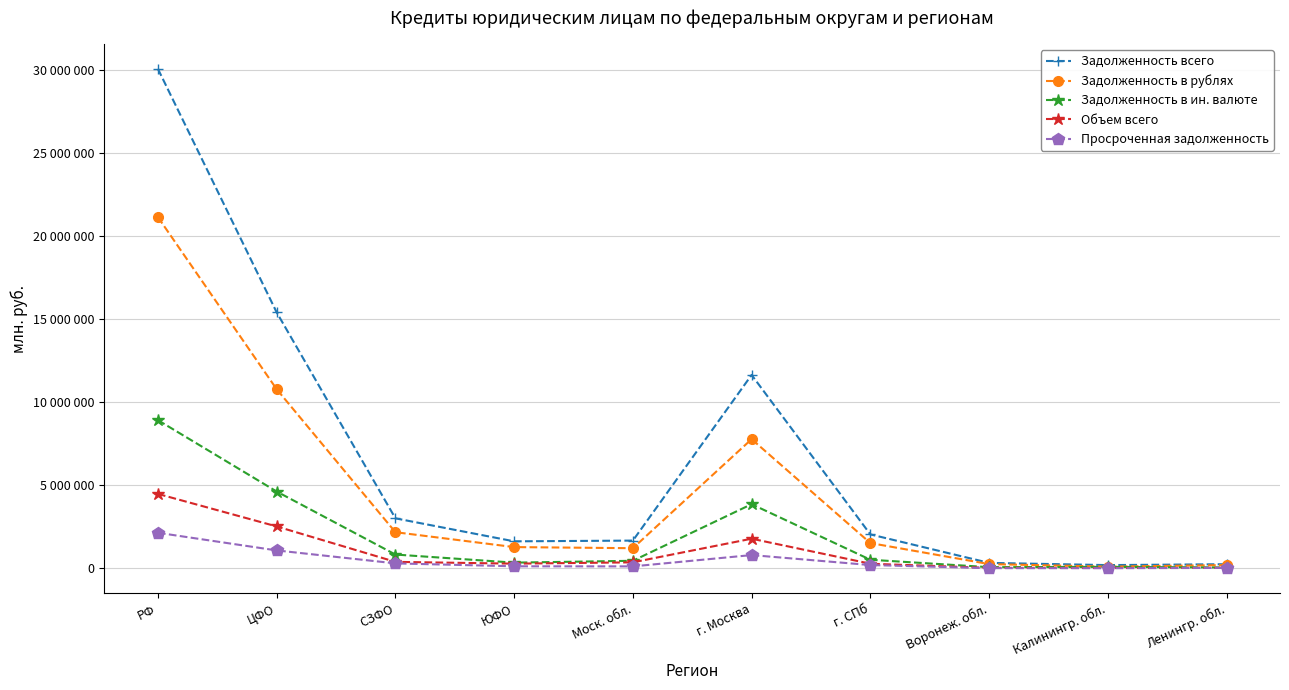

Between г. Москва and ЮФО, which is larger?

г. Москва